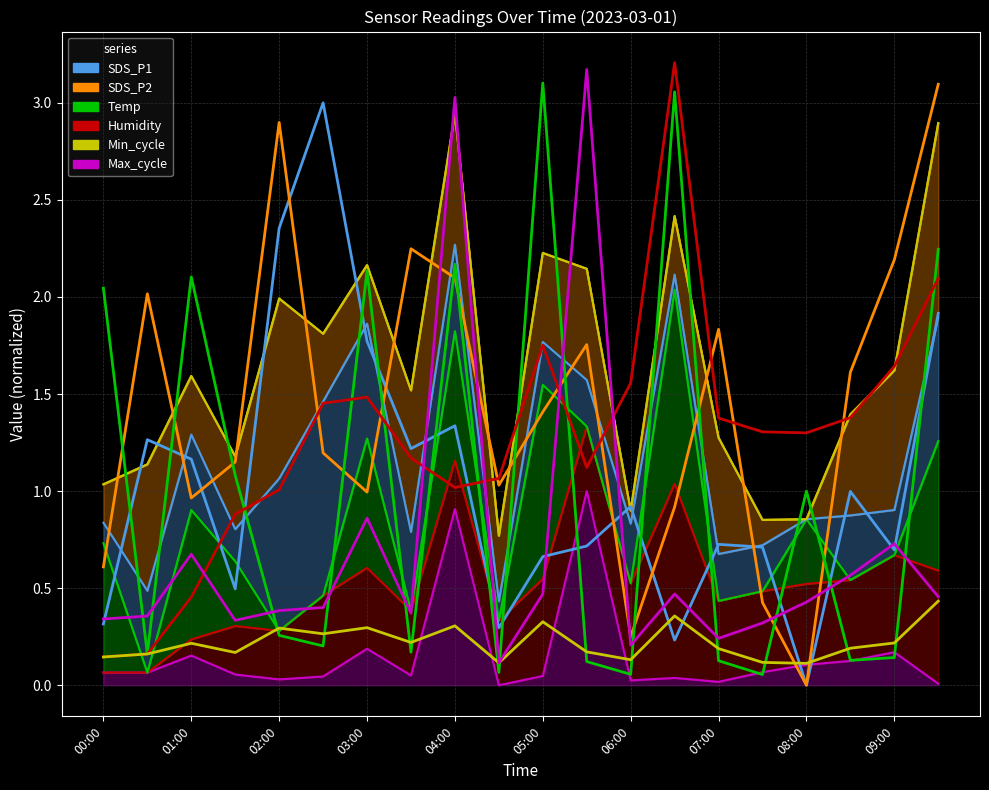

Rank the categories by SDS_P2 value from lowest to highest.

08:00, 06:00, 07:30, 00:00, 06:30, 01:00, 03:00, 04:30, 01:30, 02:30, 05:00, 08:30, 05:30, 07:00, 00:30, 04:00, 09:00, 03:30, 02:00, 09:30